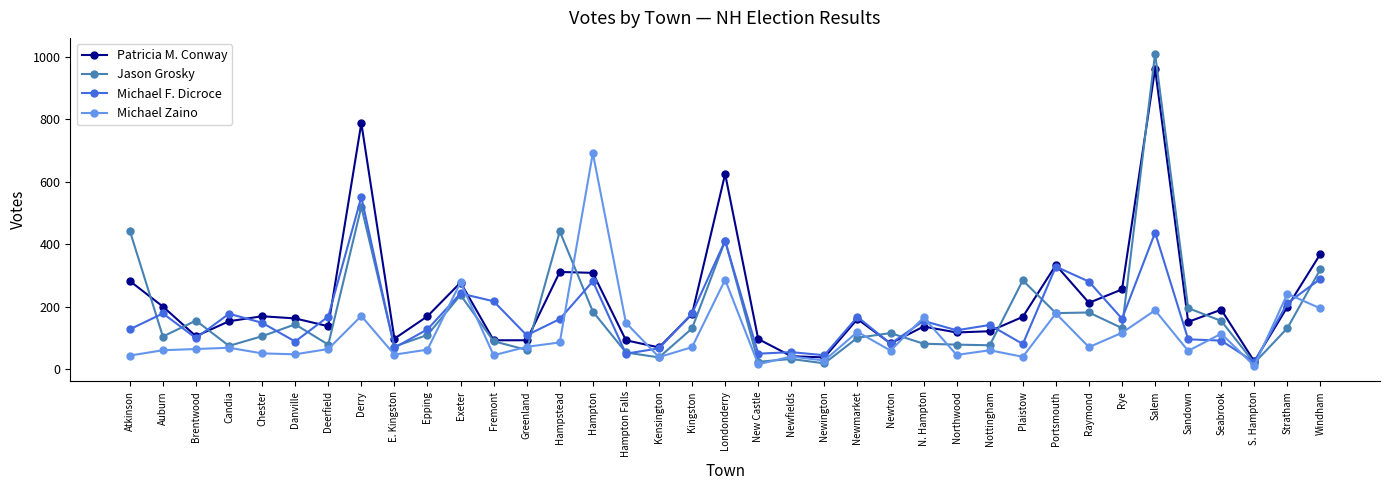

Which series has the largest range (max minus min)?

Jason Grosky